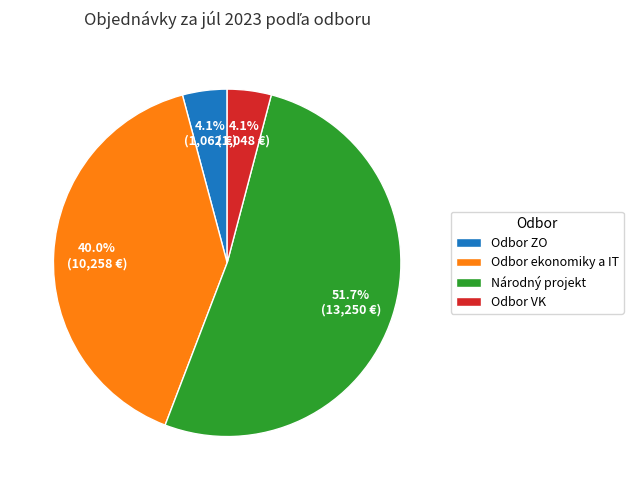

Between Odbor ekonomiky a IT and Odbor ZO, which is larger?

Odbor ekonomiky a IT